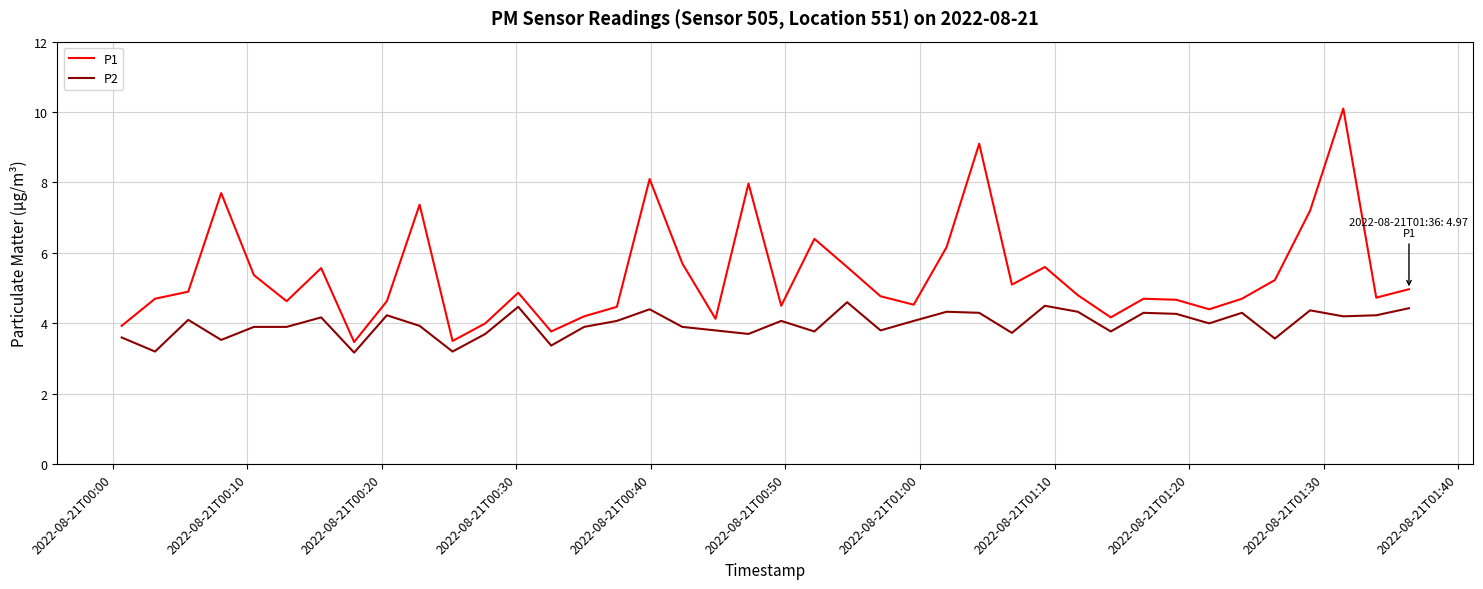

What is the difference between the maximum and minimum values in the P1 series?

6.6